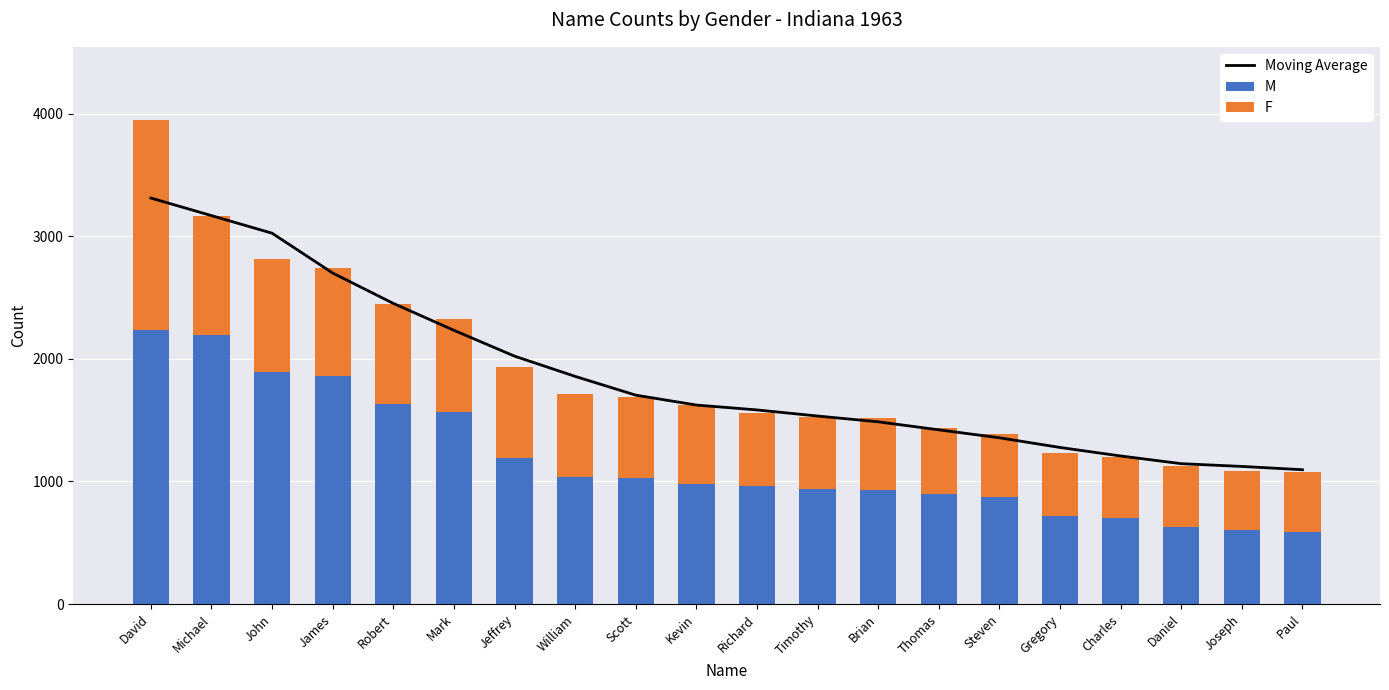

At which label does F first exceed 648?

David